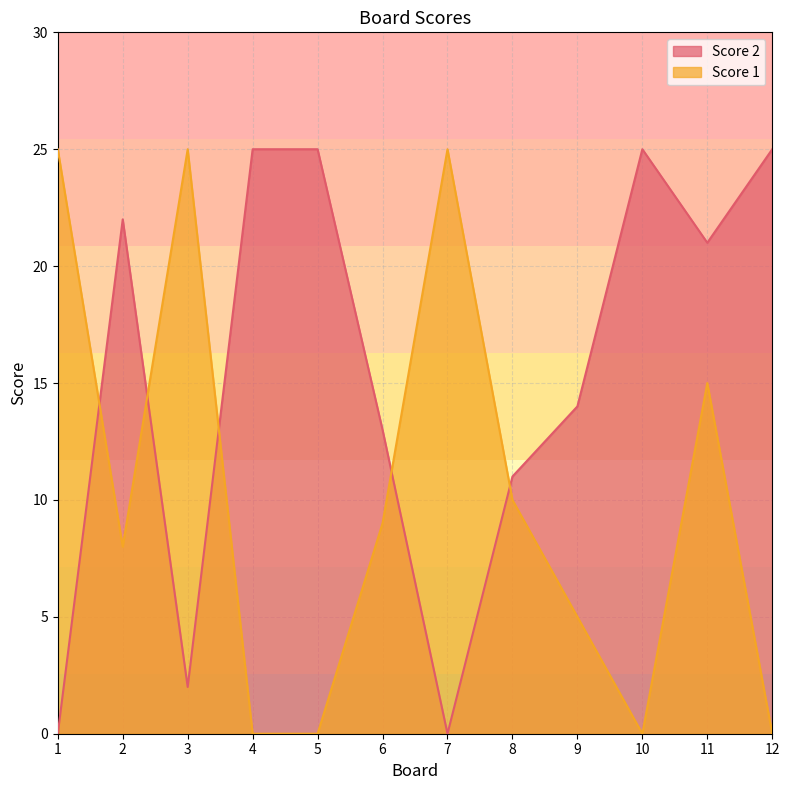

Which series has the largest total across all categories?

Score 2